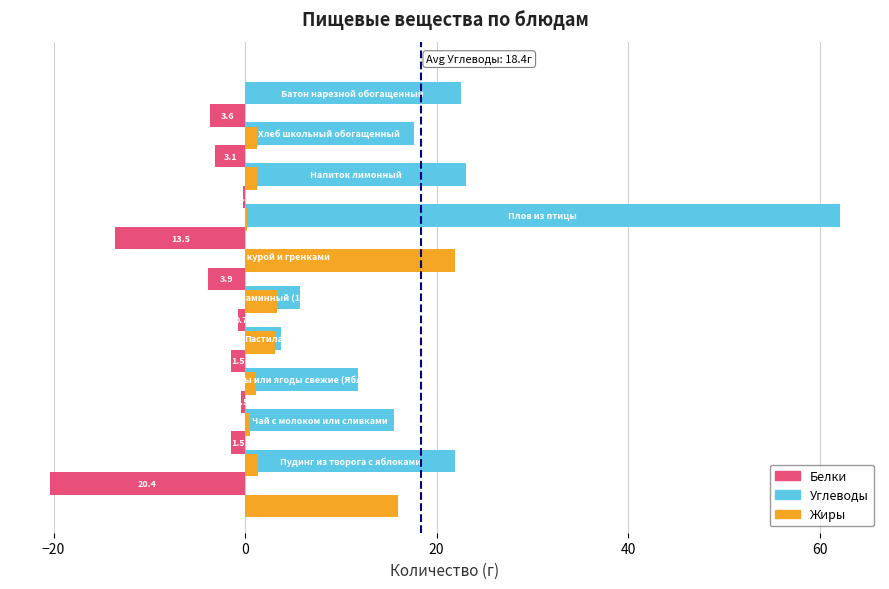

Which series has the largest total across all categories?

Углеводы